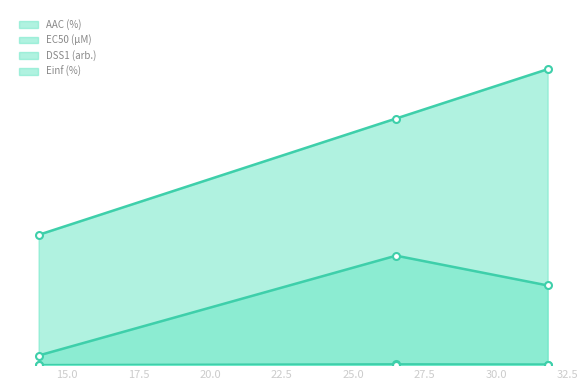

Between 14.0 and 26.5, which series saw the biggest shift?

EC50 (µM)